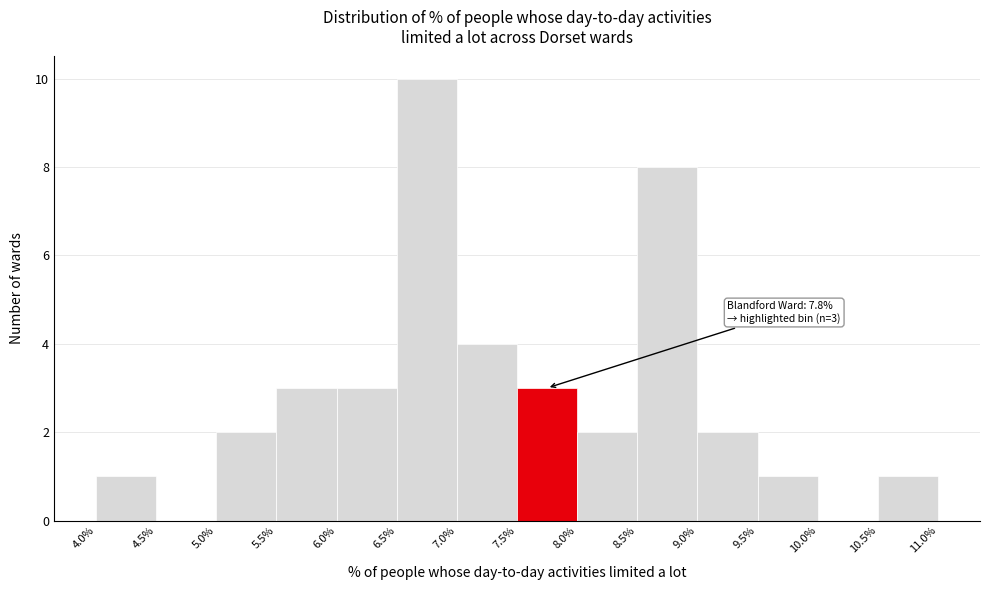

Which range on the x-axis has the tallest bar?

6.5% to 7.0%